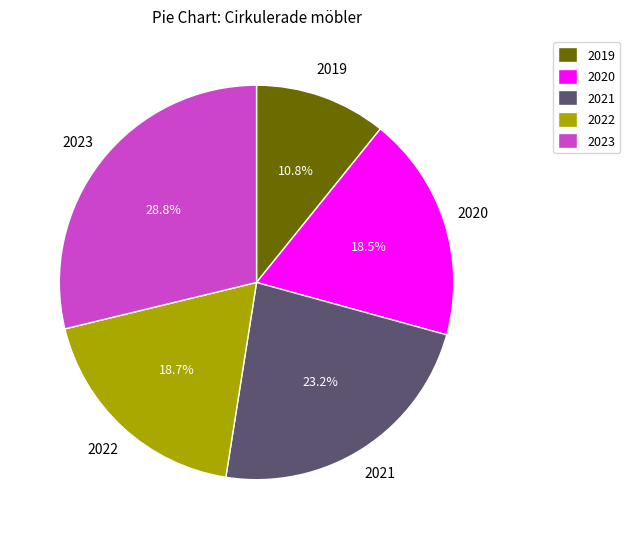

Is there a majority slice in this chart?

No